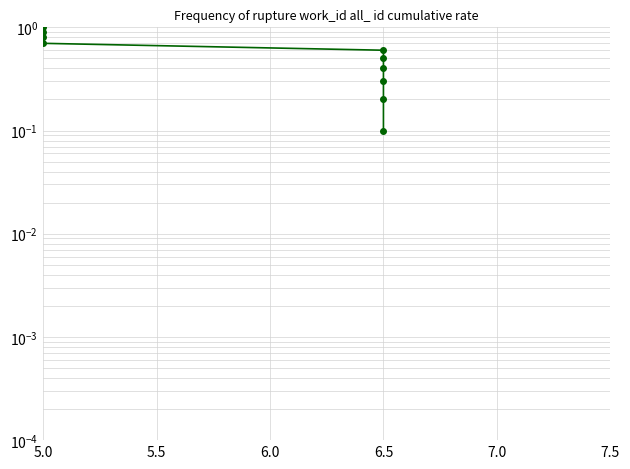

Reading left to right, what are all the values shown in this chart?

1.0	0.9	0.8	0.7	0.6	0.5	0.4	0.3	0.2	0.1